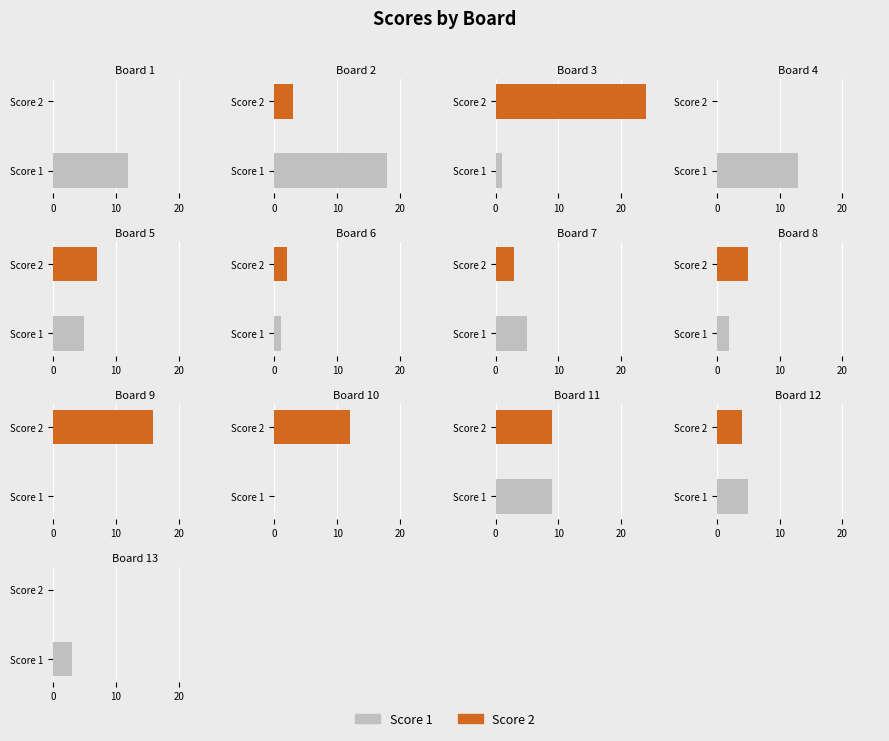

What are all the series names shown in the legend?

Score 1, Score 2